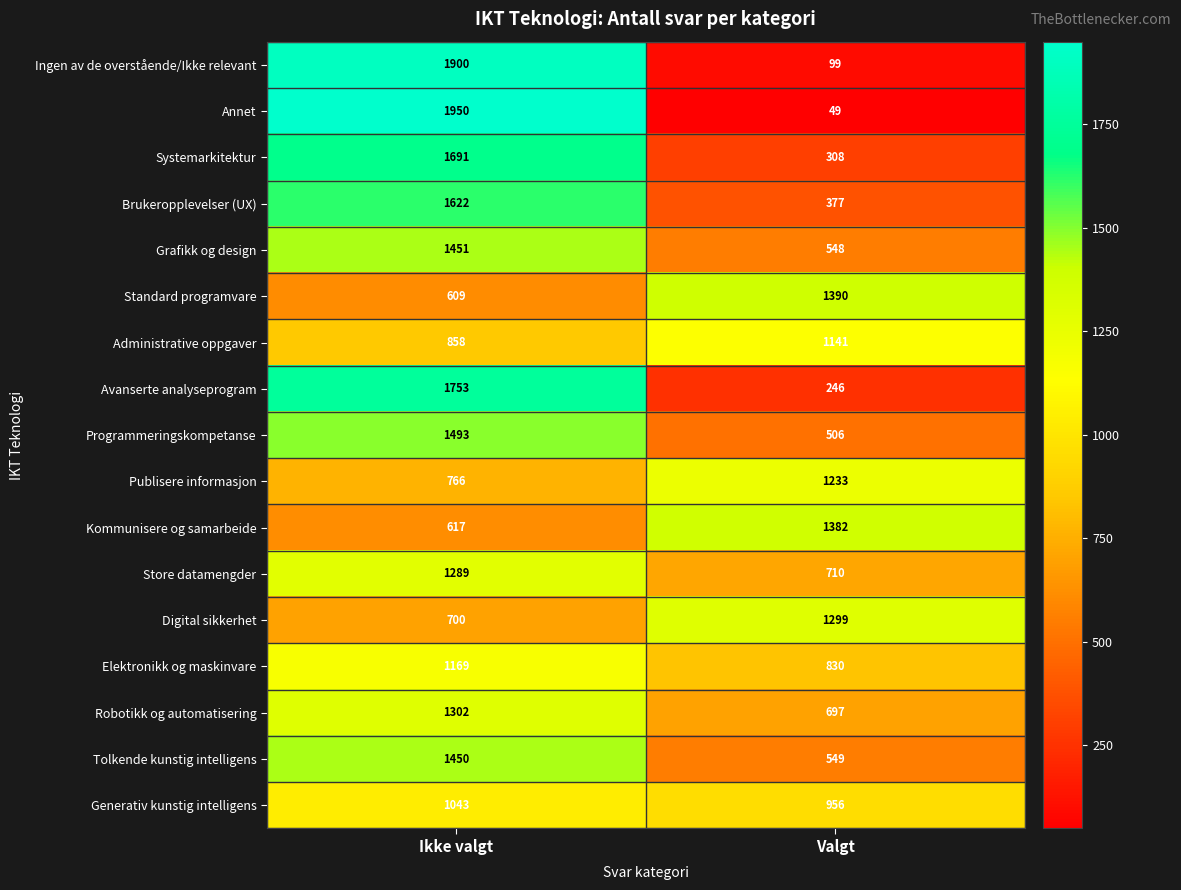

What value does the Annet series have at Ikke valgt, to the nearest 50?

1950